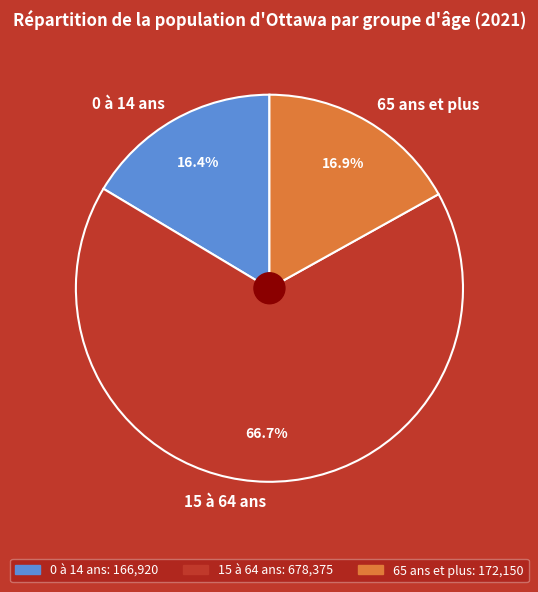

How many segments does this pie chart have?

3